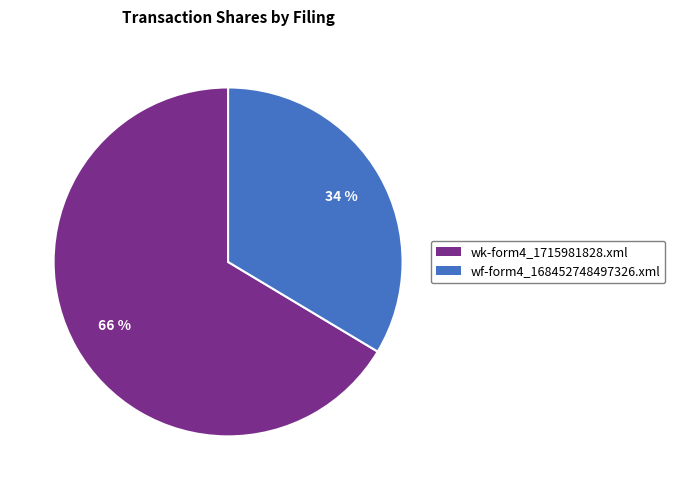

Is there a majority slice in this chart?

Yes